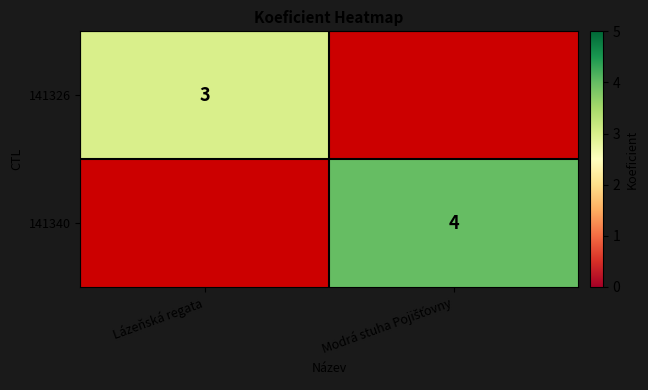

True or false: 141326 has a value of 4 at Lázeňská regata.

False